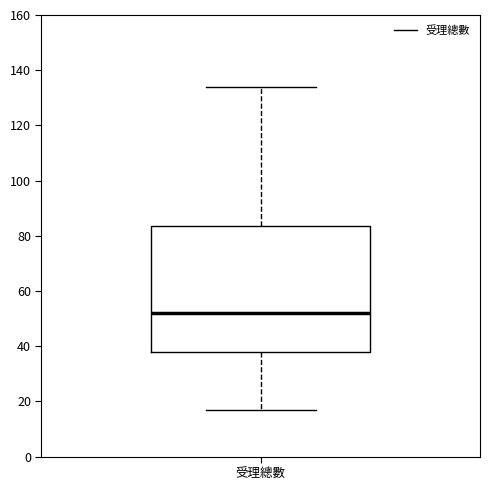

Read this box plot against the y-axis: the position of the median line, the range covered by the box, and the ends of both whiskers. The values are not printed on the chart, so give them approximately, as read against the axis.

median 52, box 38 to 84, whiskers 18 to 134